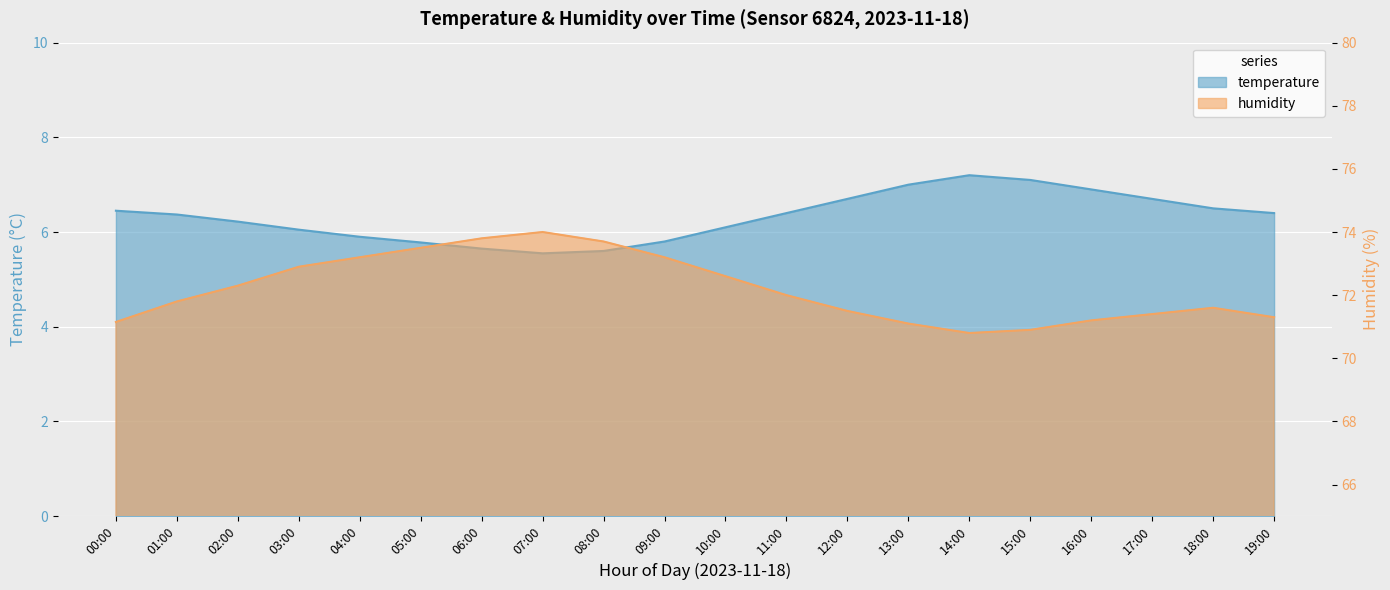

At which label does temperature reach its peak?

14:00